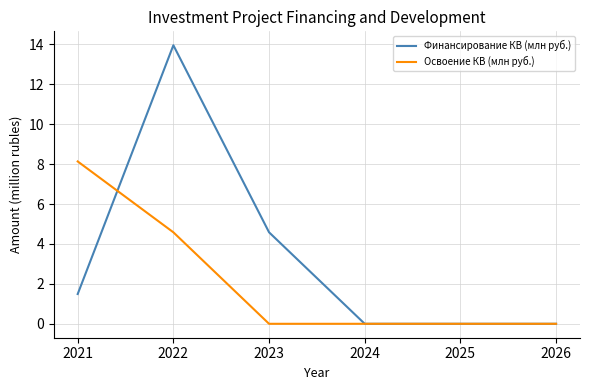

What is the sum of all Финансирование КВ (млн руб.) values?

20.0